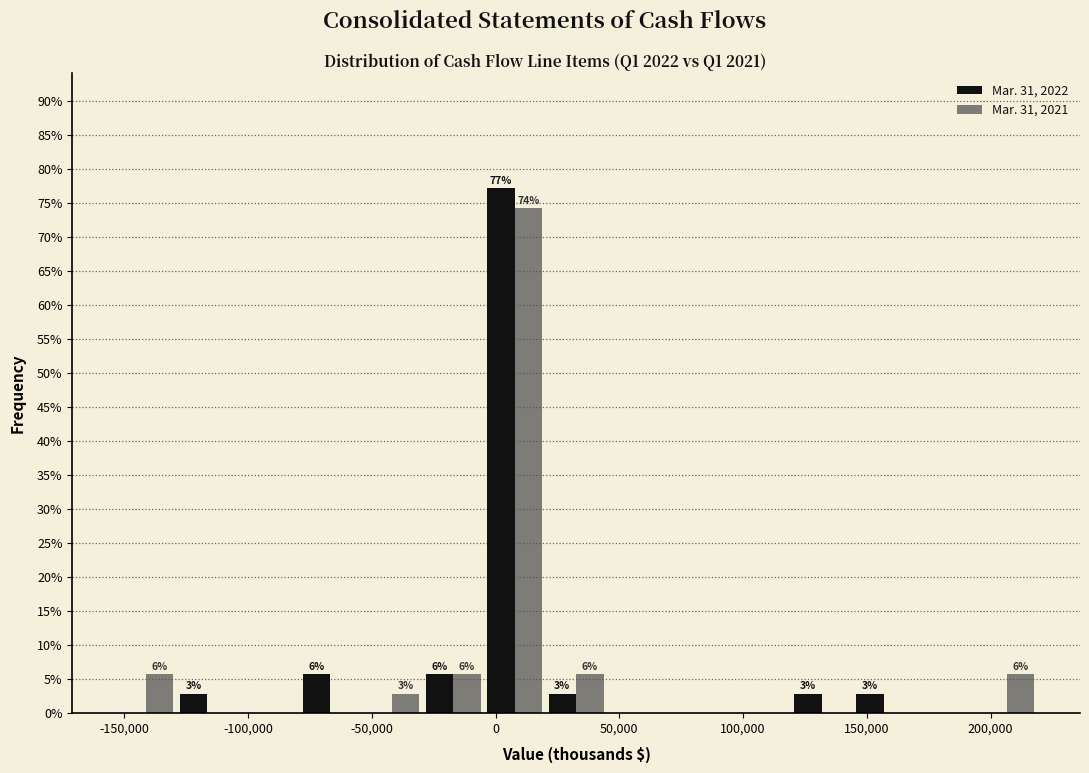

In the Mar. 31, 2021 series, which range on the x-axis has the tallest bar?

-5000 to 20000